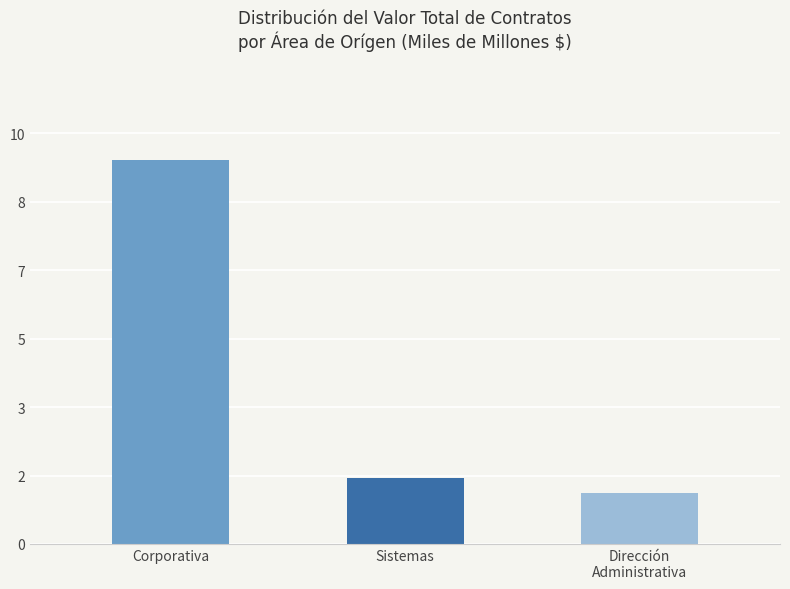

What is the change in value from Corporativa to Sistemas?

-7.7